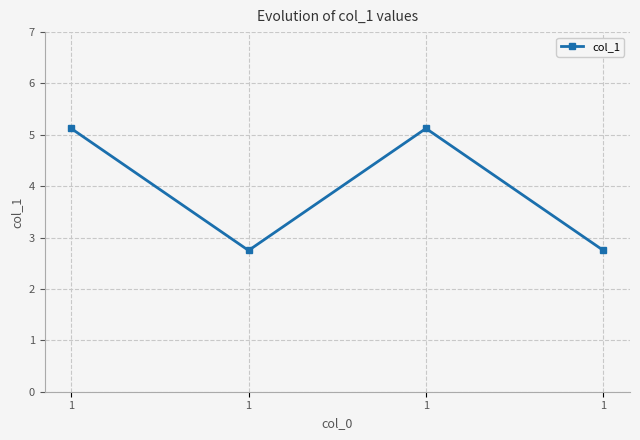

What is the smallest value displayed?

2.8